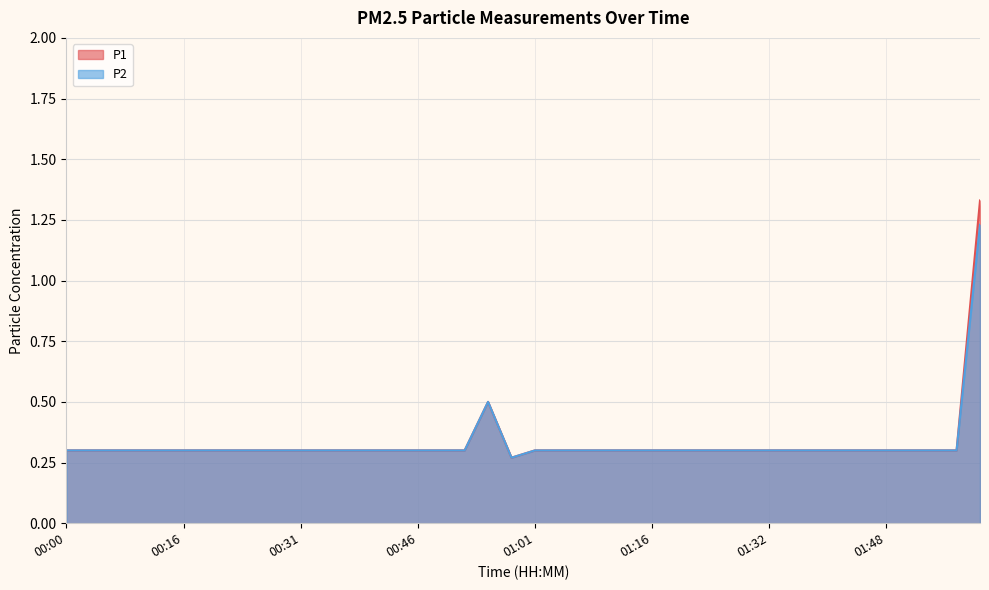

Reading left to right, list all the values displayed in this chart.

P1: 00:00=0.3	00:03=0.3	00:06=0.3	00:10=0.3	00:13=0.3	00:16=0.3	00:19=0.3	00:22=0.3	00:25=0.3	00:28=0.3	00:31=0.3	00:34=0.3	00:37=0.3	00:40=0.3	00:43=0.3	00:46=0.3	00:49=0.3	00:52=0.3	00:55=0.5	00:58=0.3	01:01=0.3	01:04=0.3	01:07=0.3	01:10=0.3	01:13=0.3	01:16=0.3	01:19=0.3	01:23=0.3	01:26=0.3	01:29=0.3	01:32=0.3	01:35=0.3	01:38=0.3	01:41=0.3	01:45=0.3	01:48=0.3	01:51=0.3	01:54=0.3	01:57=0.3	02:00=1.3
P2: 00:00=0.3	00:03=0.3	00:06=0.3	00:10=0.3	00:13=0.3	00:16=0.3	00:19=0.3	00:22=0.3	00:25=0.3	00:28=0.3	00:31=0.3	00:34=0.3	00:37=0.3	00:40=0.3	00:43=0.3	00:46=0.3	00:49=0.3	00:52=0.3	00:55=0.5	00:58=0.3	01:01=0.3	01:04=0.3	01:07=0.3	01:10=0.3	01:13=0.3	01:16=0.3	01:19=0.3	01:23=0.3	01:26=0.3	01:29=0.3	01:32=0.3	01:35=0.3	01:38=0.3	01:41=0.3	01:45=0.3	01:48=0.3	01:51=0.3	01:54=0.3	01:57=0.3	02:00=1.2